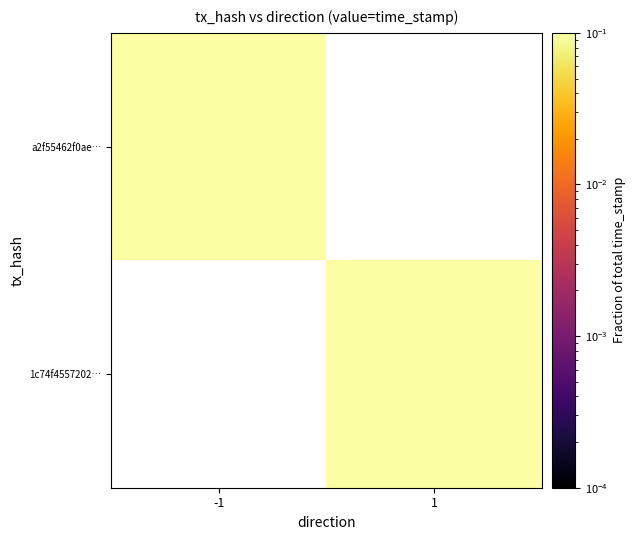

At 1, list the series in order from largest to smallest.

1c74f4557202…, a2f55462f0ae…